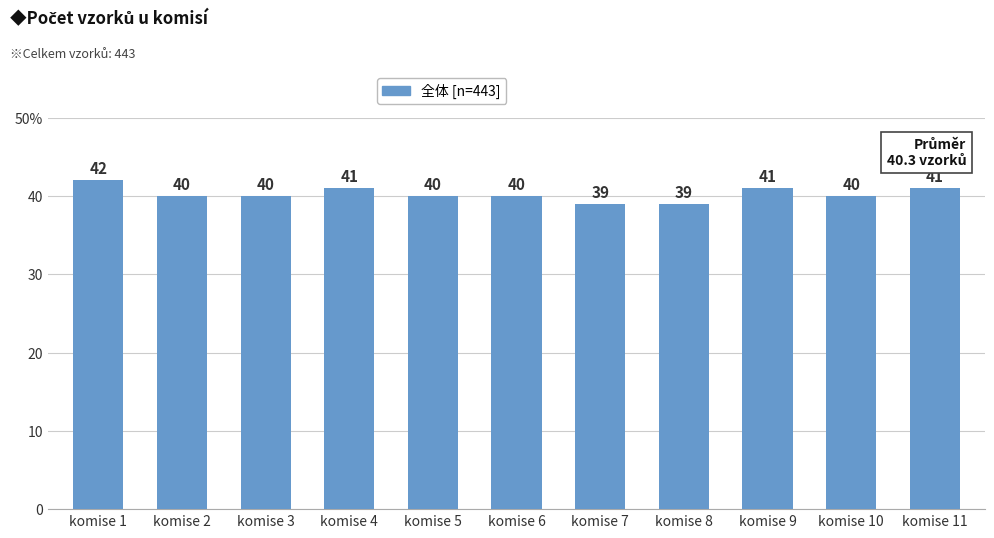

Which category has the highest value across all series?

komise 1